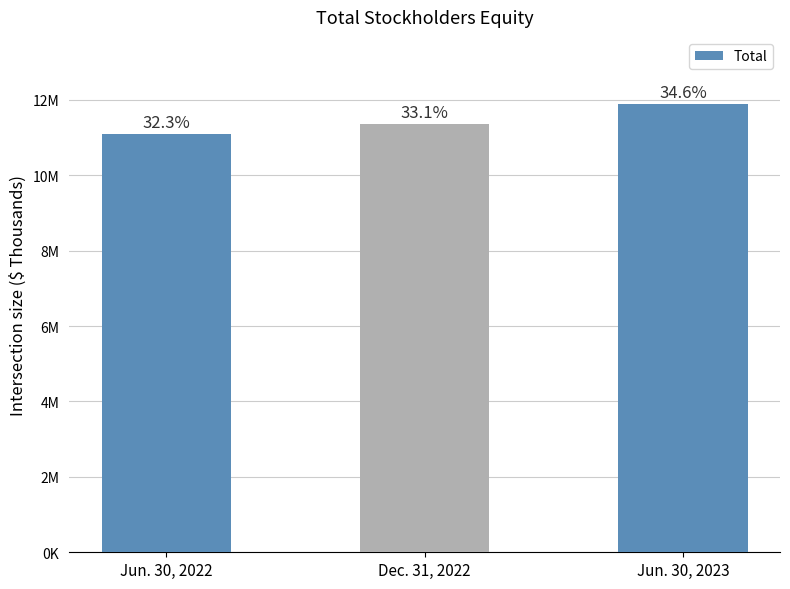

How many data points are less than 11369426?

1